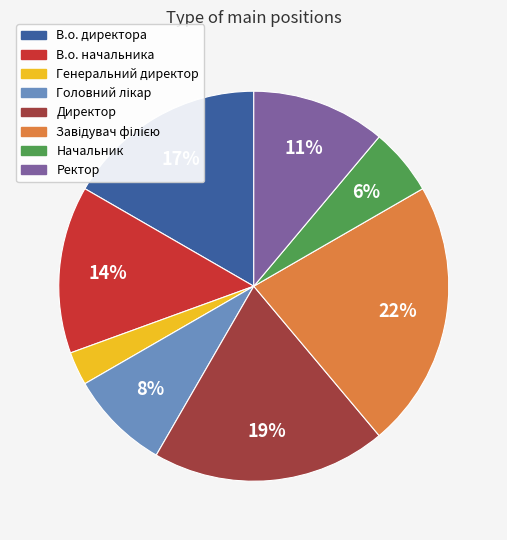

Combined, do Начальник and Директор account for over 50%?

No